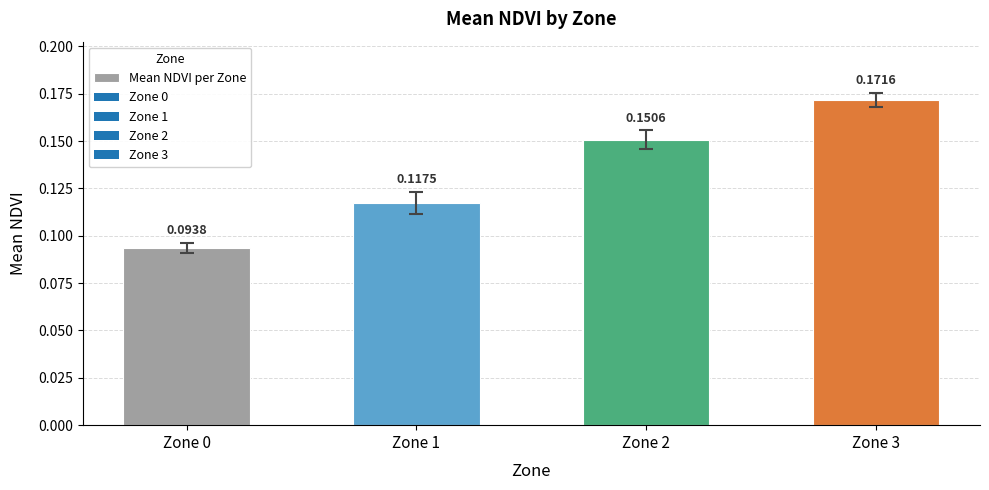

Which category has the highest value across all series?

Zone 3